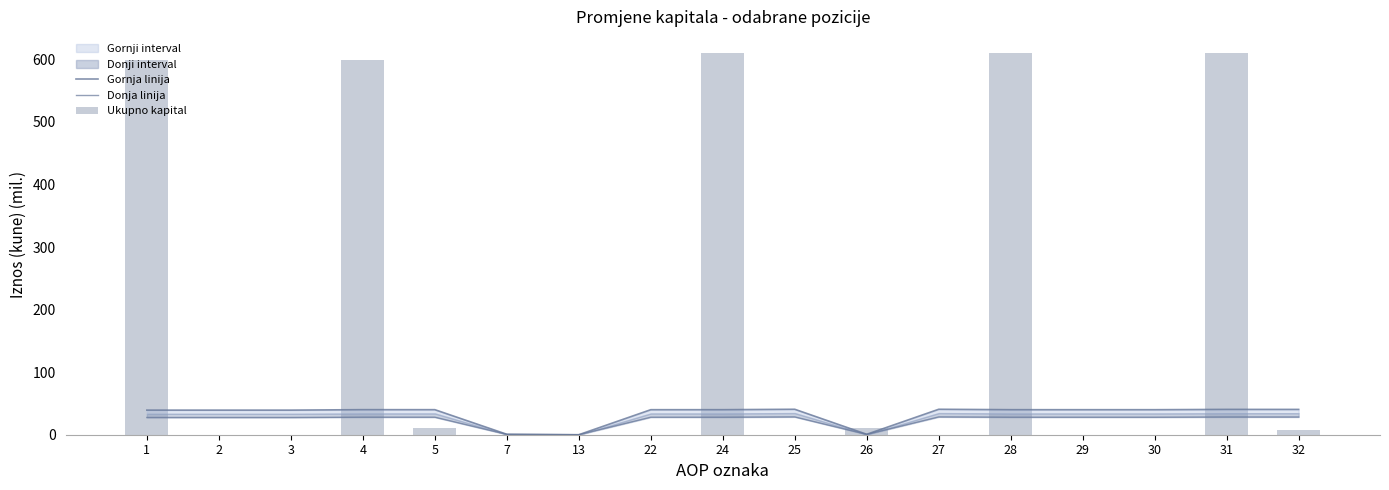

How many values in Ukupno kapital are above zero?

8